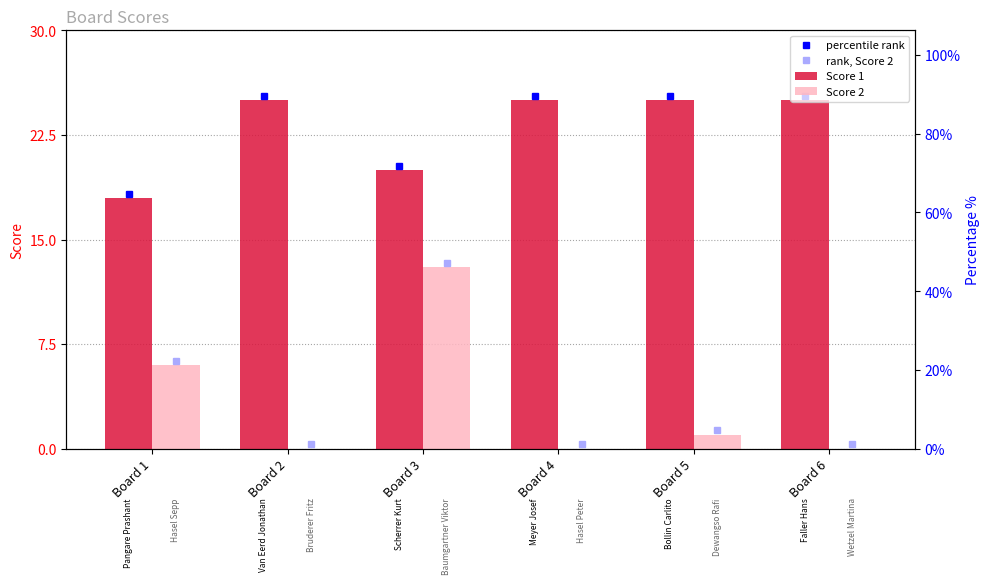

True or false: Score 2 has a value of 19 at Board 3.

False